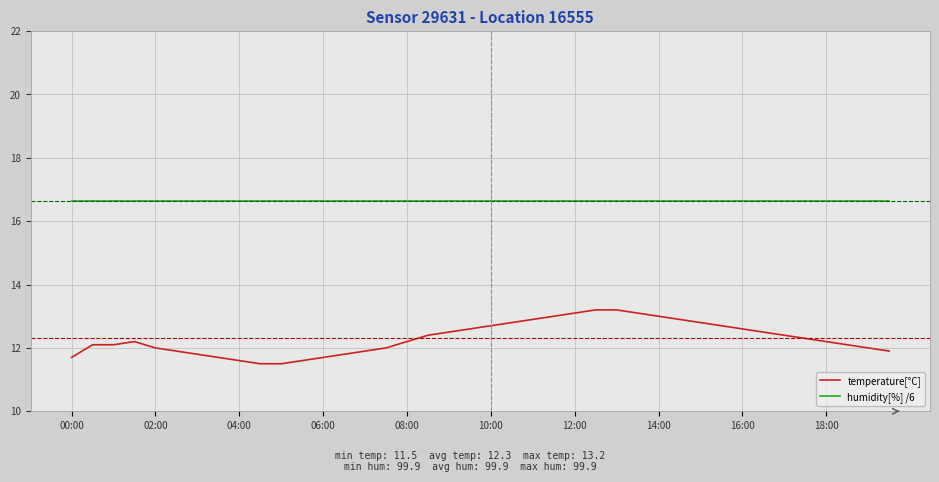

What is the difference between the maximum and minimum values in the temperature[°C] series?

1.7